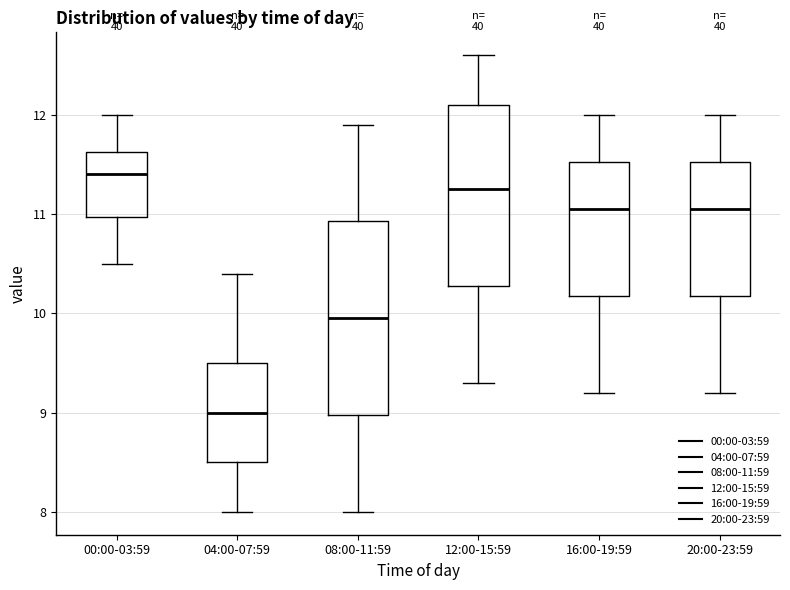

Where is the lower edge of the box for 08:00-11:59 on the y-axis? The values are not printed on the chart, so give them approximately, as read against the axis.

9.0